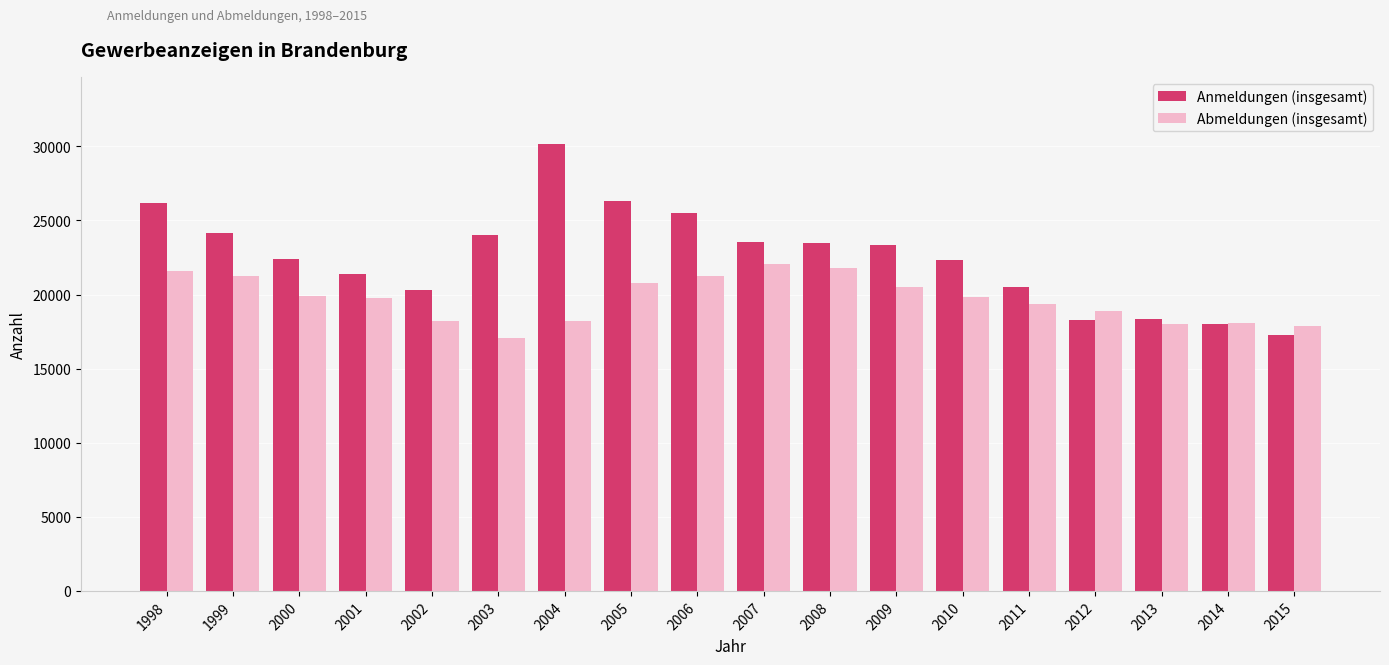

Between 2004 and 2011, which series saw the biggest shift?

Anmeldungen (insgesamt)